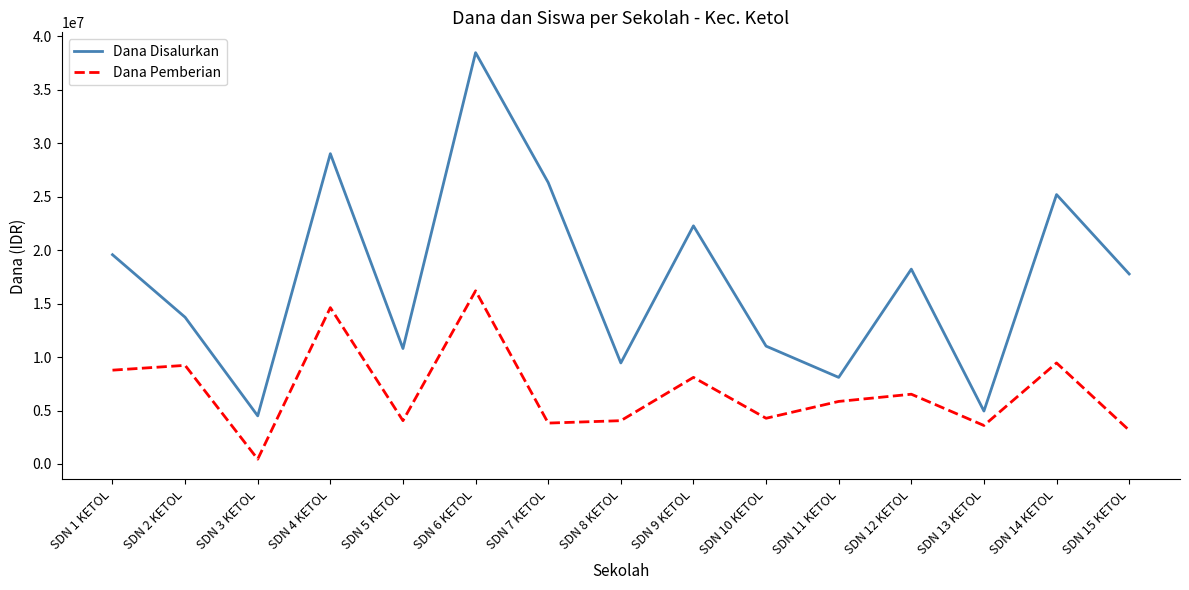

At which category does Dana Pemberian reach its first local valley?

SDN 3 KETOL